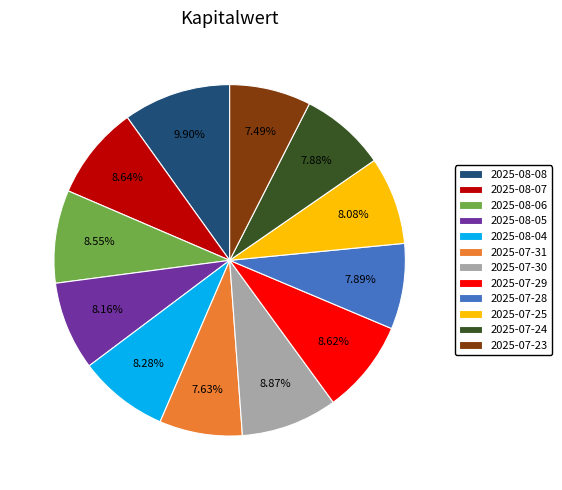

Which has a higher value, 2025-08-07 or 2025-07-24?

2025-08-07